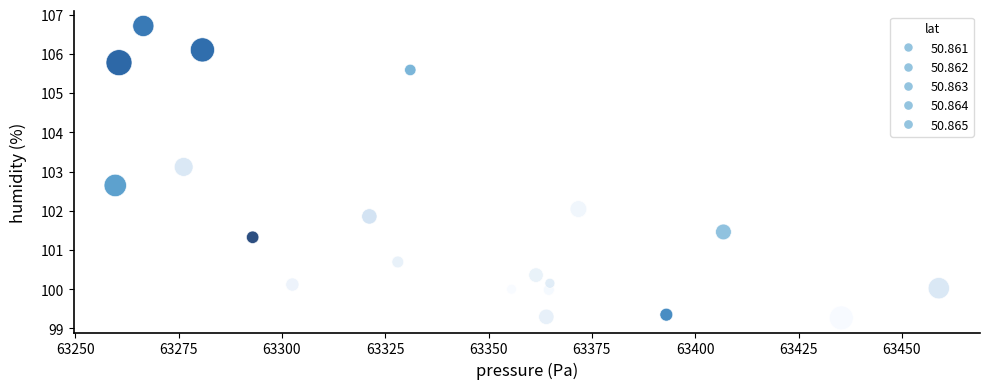

What is the range of X values (max minus min)?

199.3